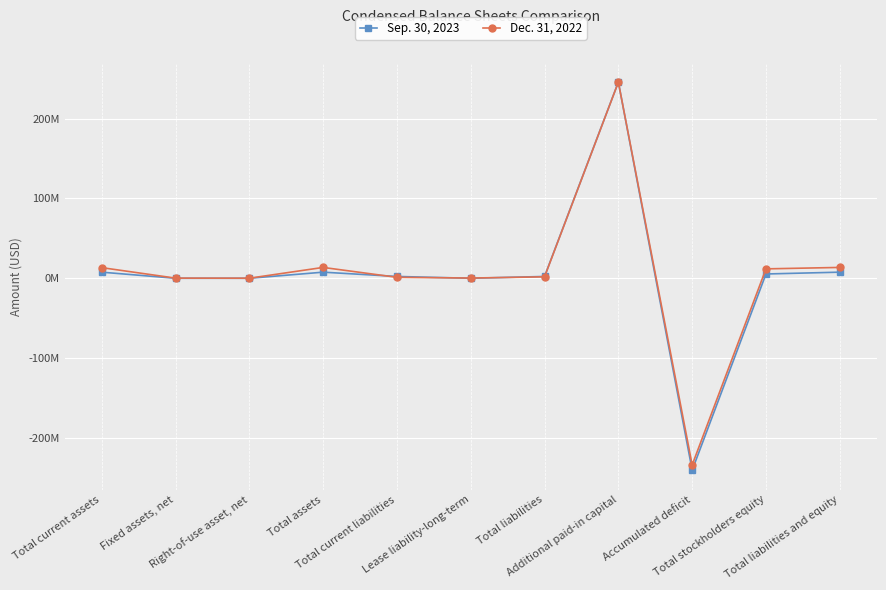

What is the sum of the Dec. 31, 2022 values at Total current assets and Fixed assets, net?

13513000